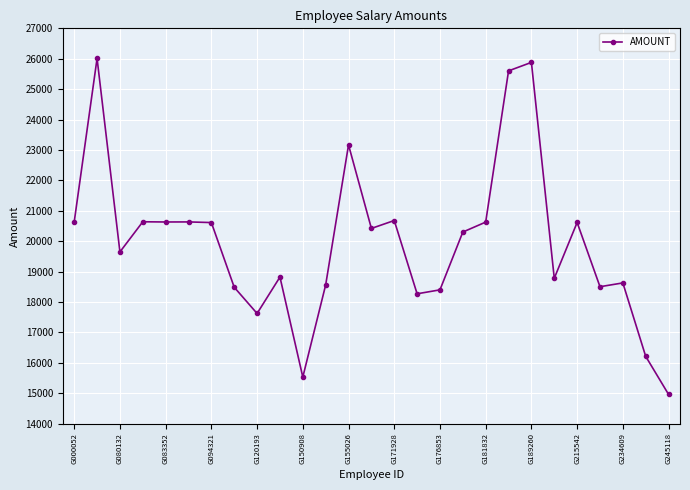

What is the difference between the maximum and minimum values?

11050